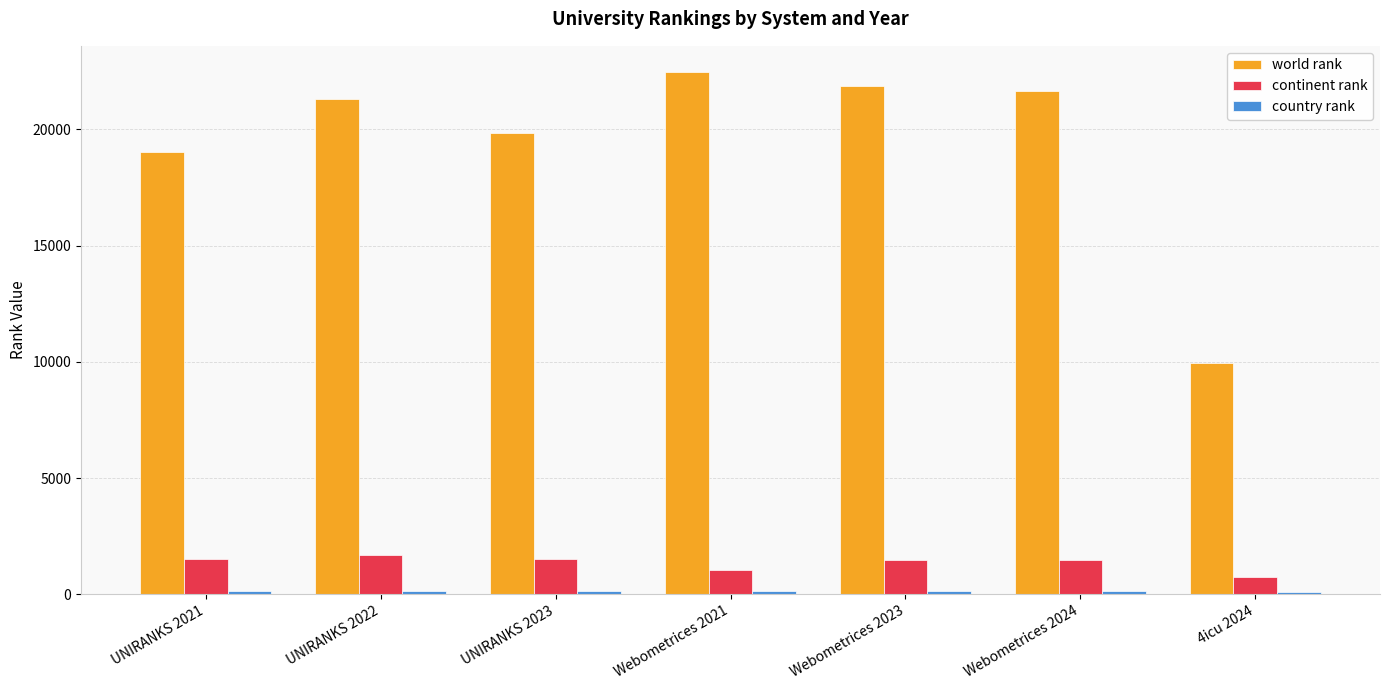

List the labels in order of world rank value, largest first.

Webometrices 2021, Webometrices 2023, Webometrices 2024, UNIRANKS 2022, UNIRANKS 2023, UNIRANKS 2021, 4icu 2024